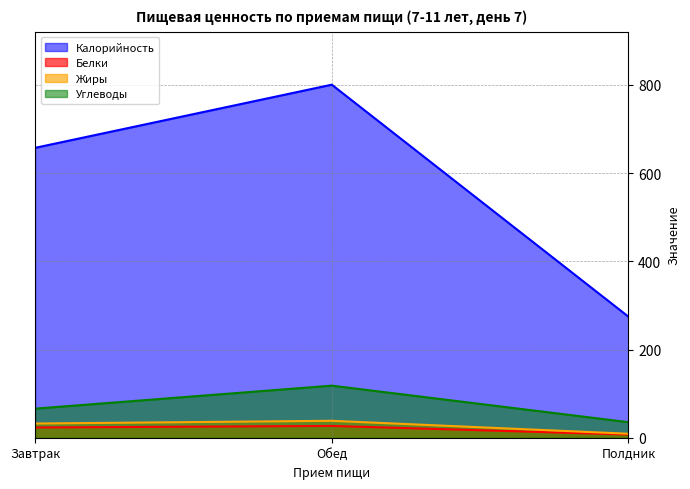

Reading right to left, transcribe all the data shown in this chart.

Белки: Полдник=7.2	Обед=26.7	Завтрак=23.2
Жиры: Полдник=9.0	Обед=38.4	Завтрак=32.2
Углеводы: Полдник=35.2	Обед=118.1	Завтрак=65.9
Калорийность: Полдник=274.4	Обед=800.4	Завтрак=657.2